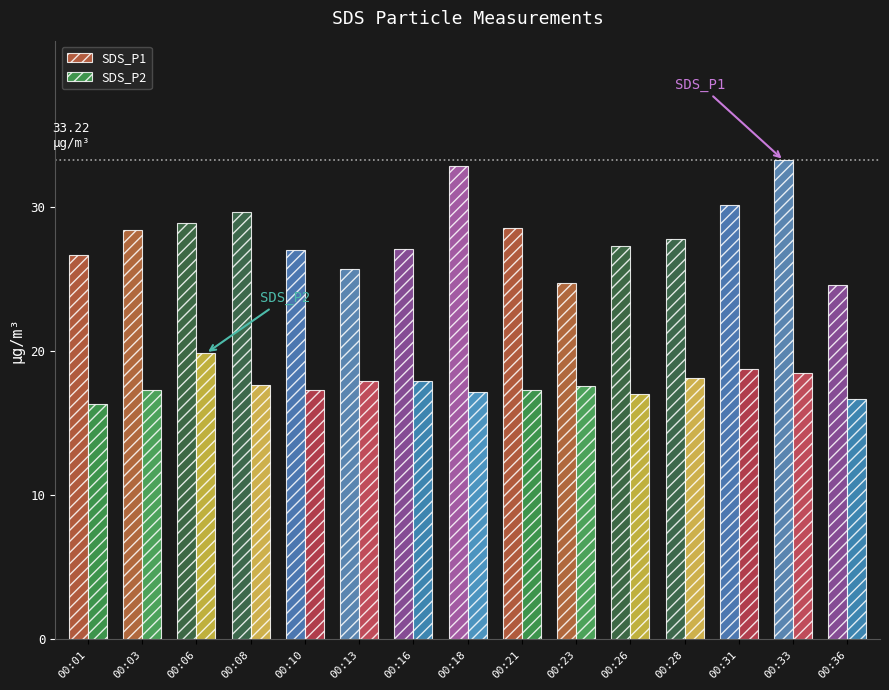

At which category is the sum across all series the highest?

00:33